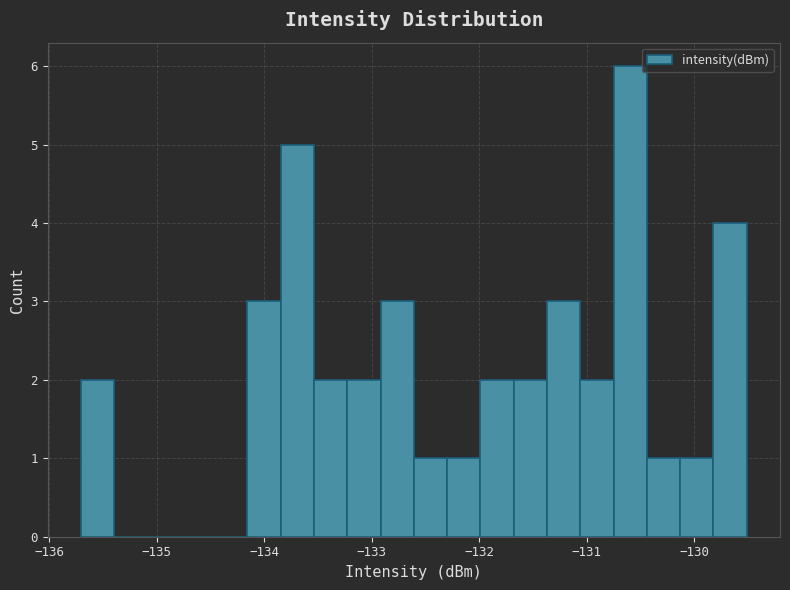

Read against the x-axis, roughly where is the centre of the tallest bar?

-130.6